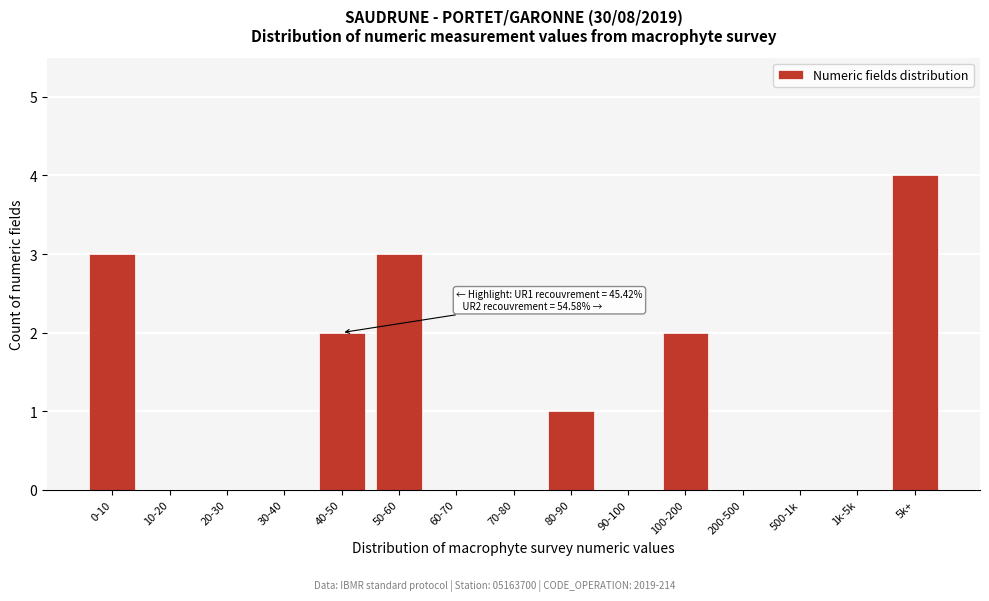

Reading left to right, extract all data points from this chart.

0-10=3	10-20=0	20-30=0	30-40=0	40-50=2	50-60=3	60-70=0	70-80=0	80-90=1	90-100=0	100-200=2	200-500=0	500-1k=0	1k-5k=0	5k+=4